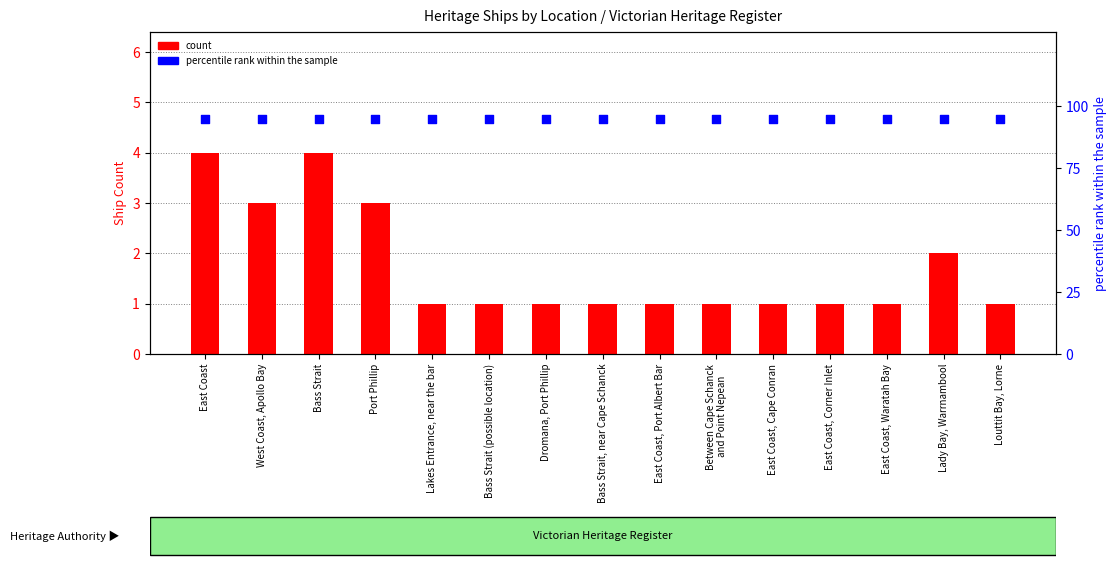

Which series has the largest total across all categories?

percentile rank within the sample